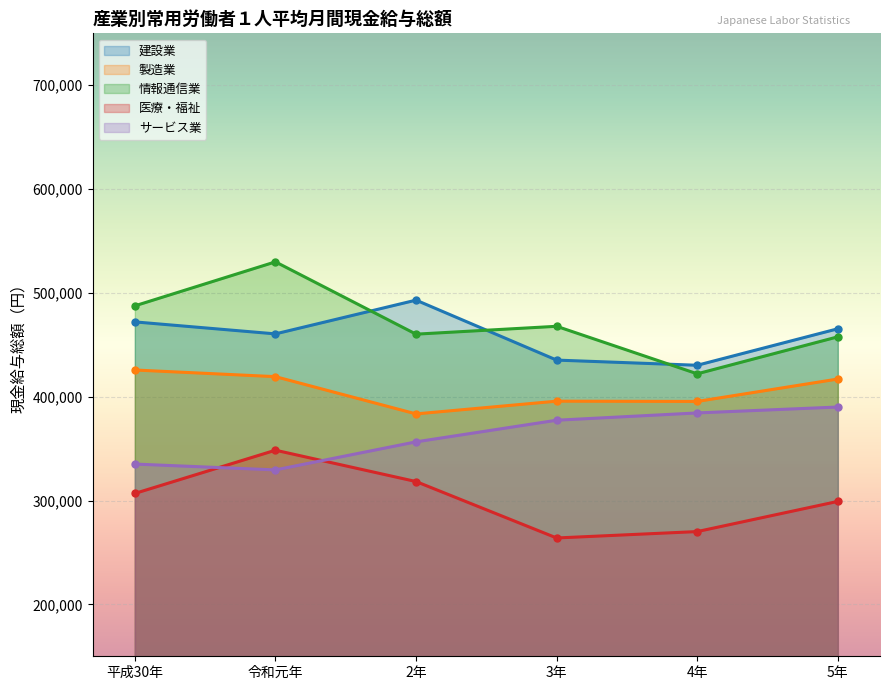

What is the value of the サービス業 point at the 5th from the left?

384380